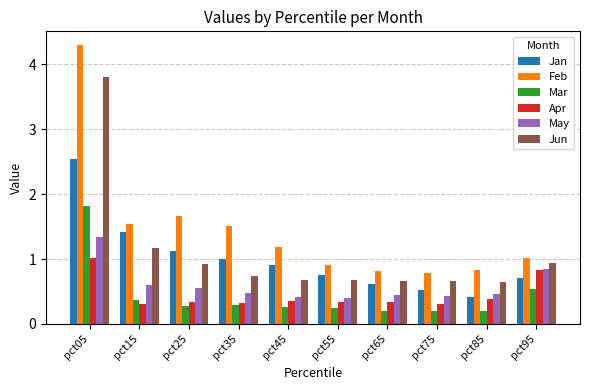

List the series in order of their peak value, highest first.

Feb, Jun, Jan, Mar, May, Apr